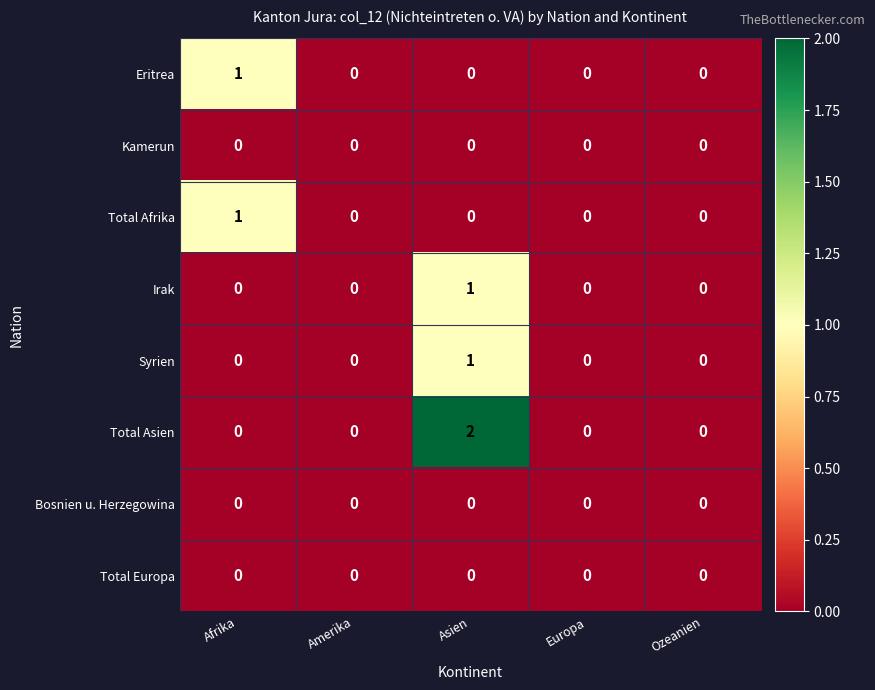

The Total Asien series shows 1 at Amerika. True or false?

False